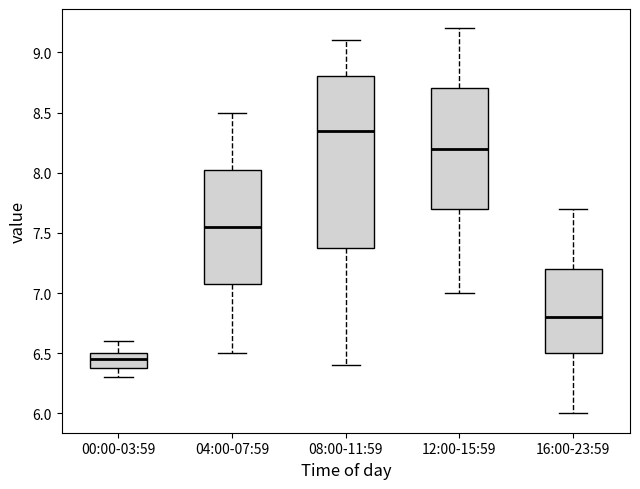

Reading left to right, read every box against the y-axis: the position of its median line, the range the box covers, and the ends of its whiskers. The values are not printed on the chart, so give them approximately, as read against the axis.

00:00-03:59: median 6.45, box 6.40 to 6.50, whiskers 6.30 to 6.60
04:00-07:59: median 7.55, box 7.10 to 8.05, whiskers 6.50 to 8.50
08:00-11:59: median 8.35, box 7.40 to 8.80, whiskers 6.40 to 9.10
12:00-15:59: median 8.20, box 7.70 to 8.70, whiskers 7.00 to 9.20
16:00-23:59: median 6.80, box 6.50 to 7.20, whiskers 6.00 to 7.70